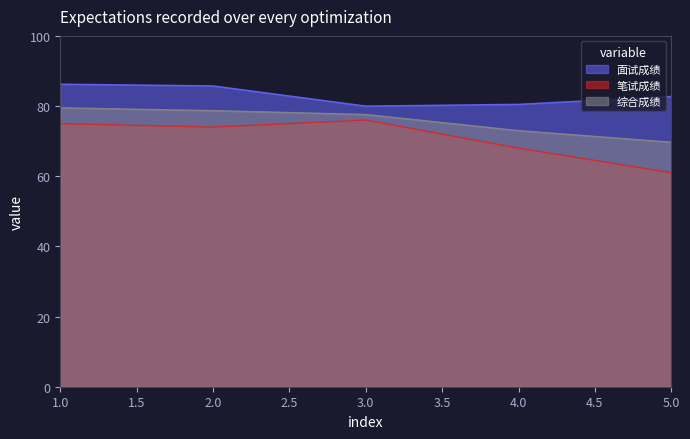

At how many categories does at least one series exceed 61?

5